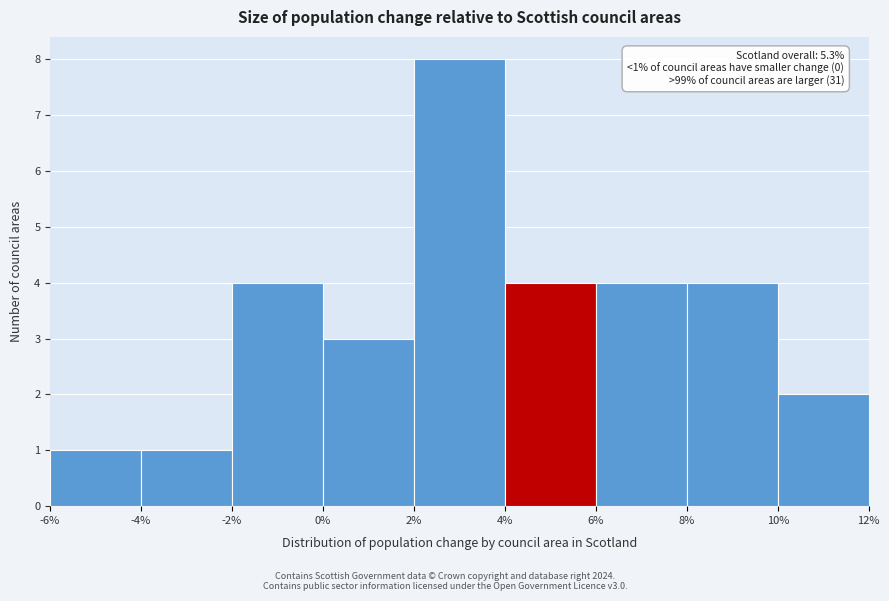

Over which range of the x-axis is the bar tallest?

2% to 4%